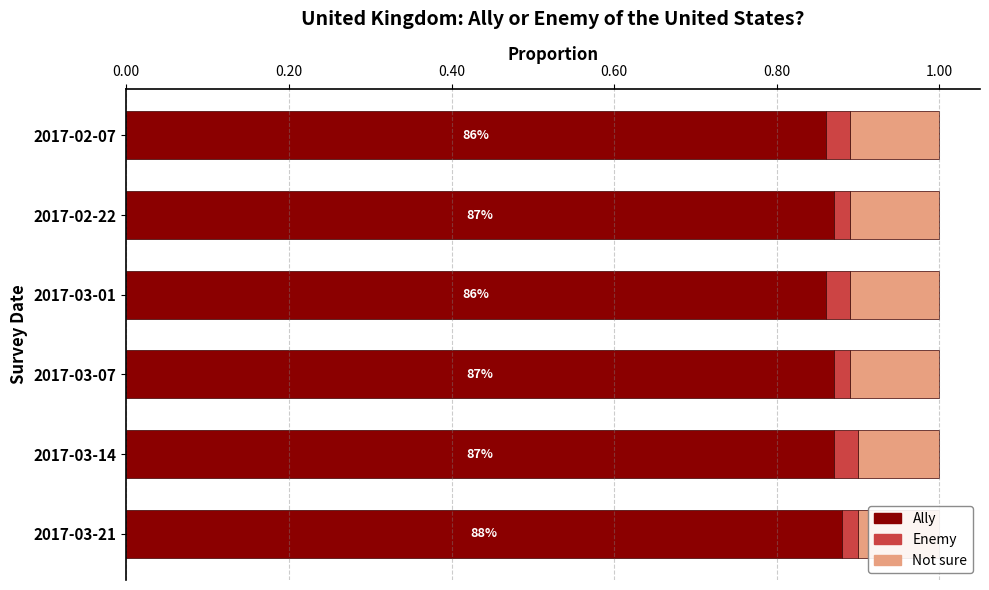

Between 2017-03-01 and 2017-03-21, which is larger?

2017-03-21